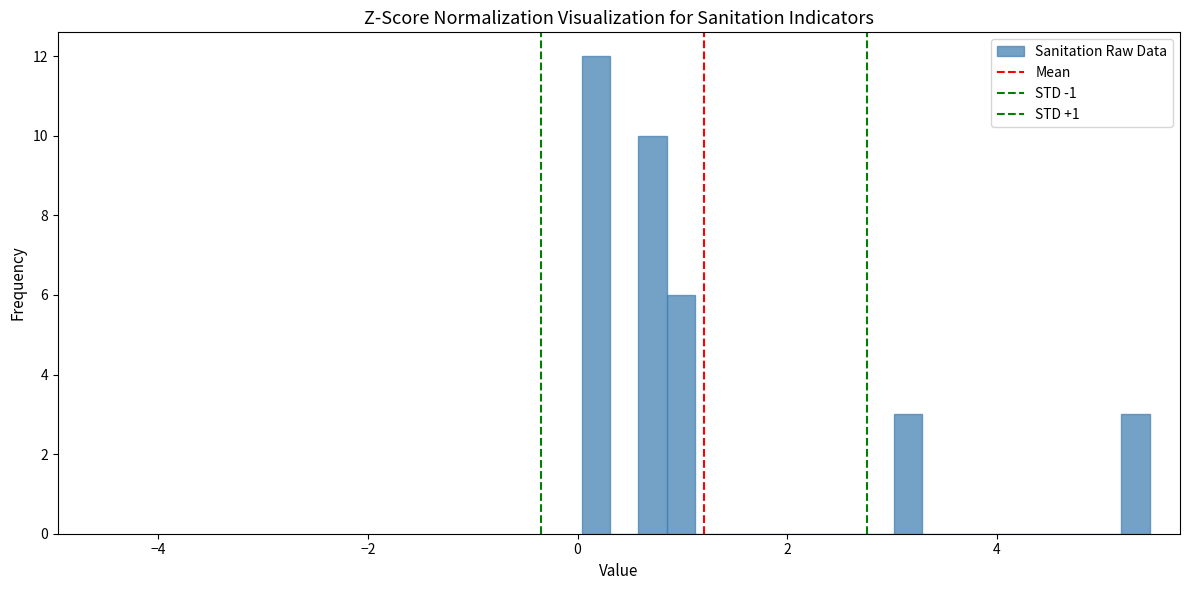

Read against the x-axis, roughly where is the centre of the tallest bar?

0.2